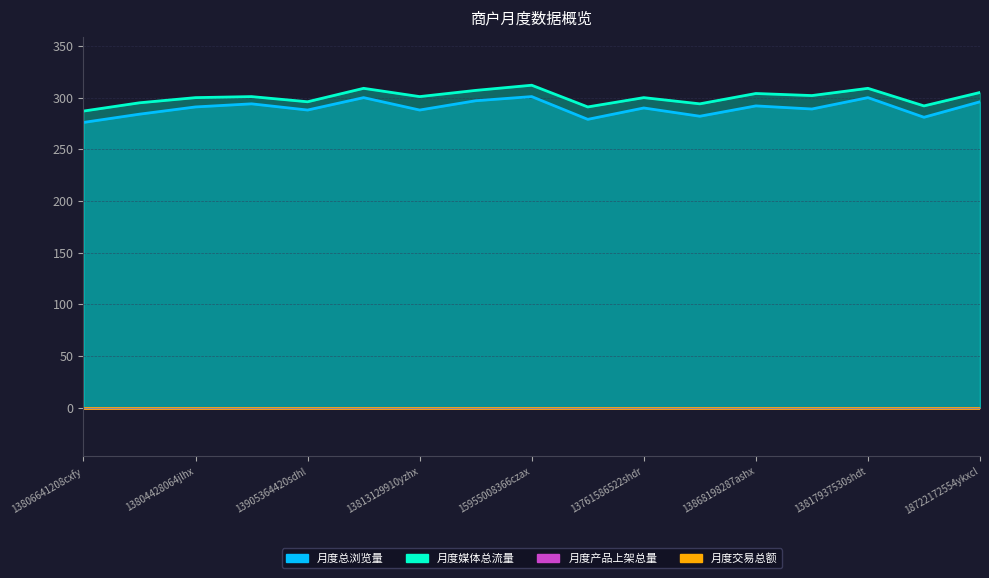

Reading right to left, extract all data points from this chart.

月度总浏览量: 296	281	300	289	292	282	290	279	301	297	288	300	288	294	291	284	276
月度媒体总流量: 305	292	309	302	304	294	300	291	312	307	301	309	296	301	300	295	287